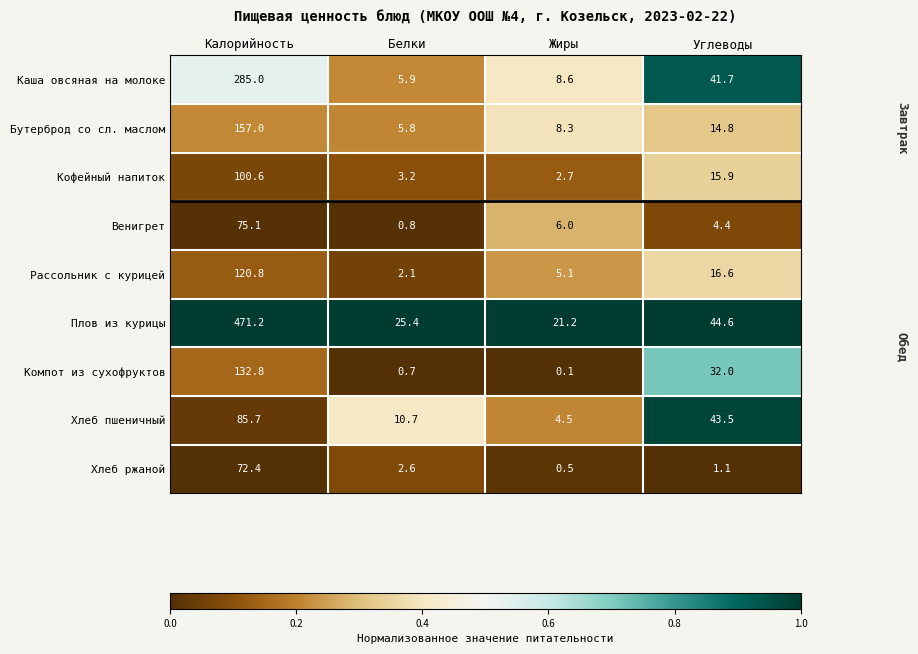

What is the sum of the Рассольник с курицей values at Жиры and Углеводы?

21.7